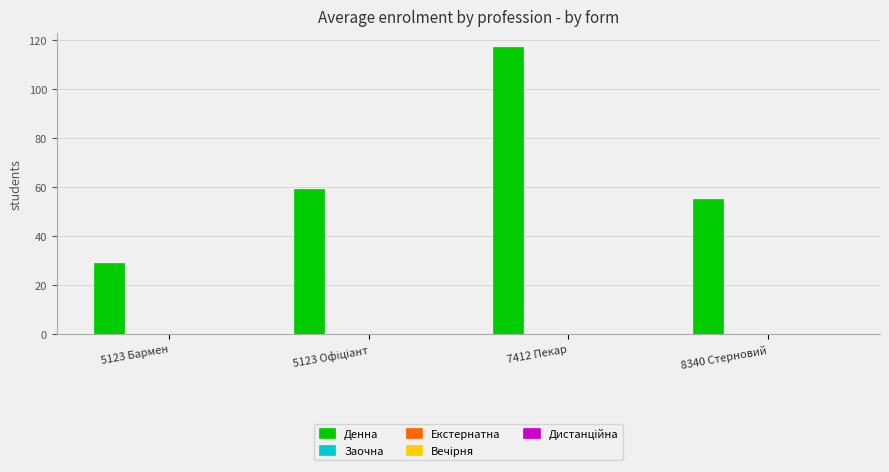

What is the value of the 1st bar from the left?

29